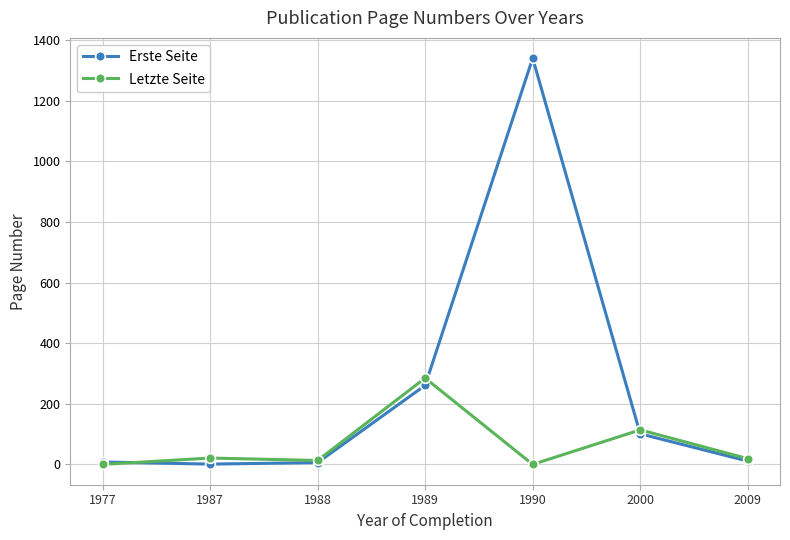

Where is Erste Seite nearest to the value 671?

1989